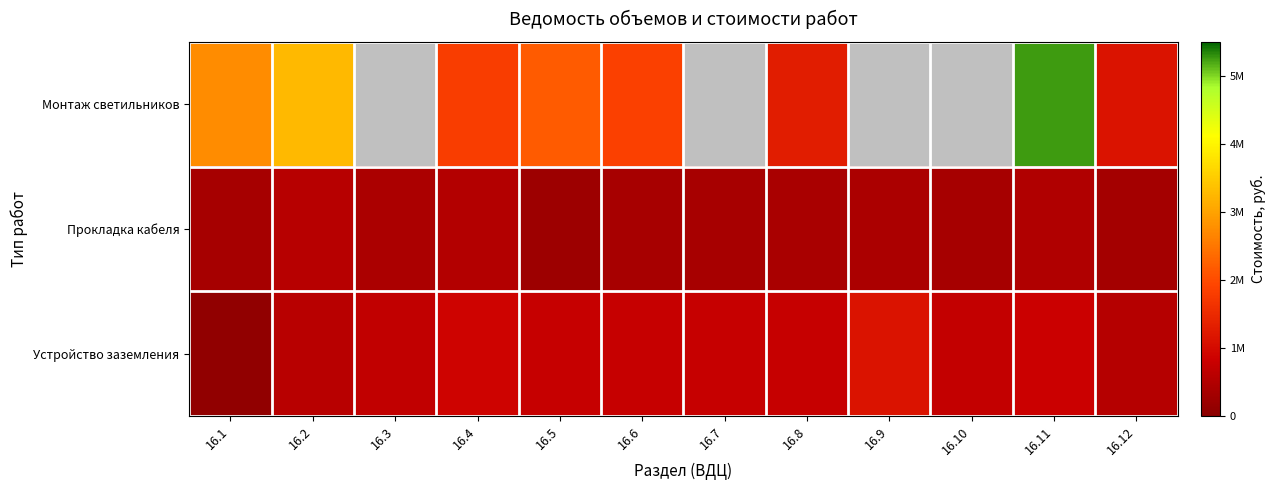

Rank the series by their maximum value, from lowest to highest.

Прокладка кабеля, Устройство заземления, Монтаж светильников